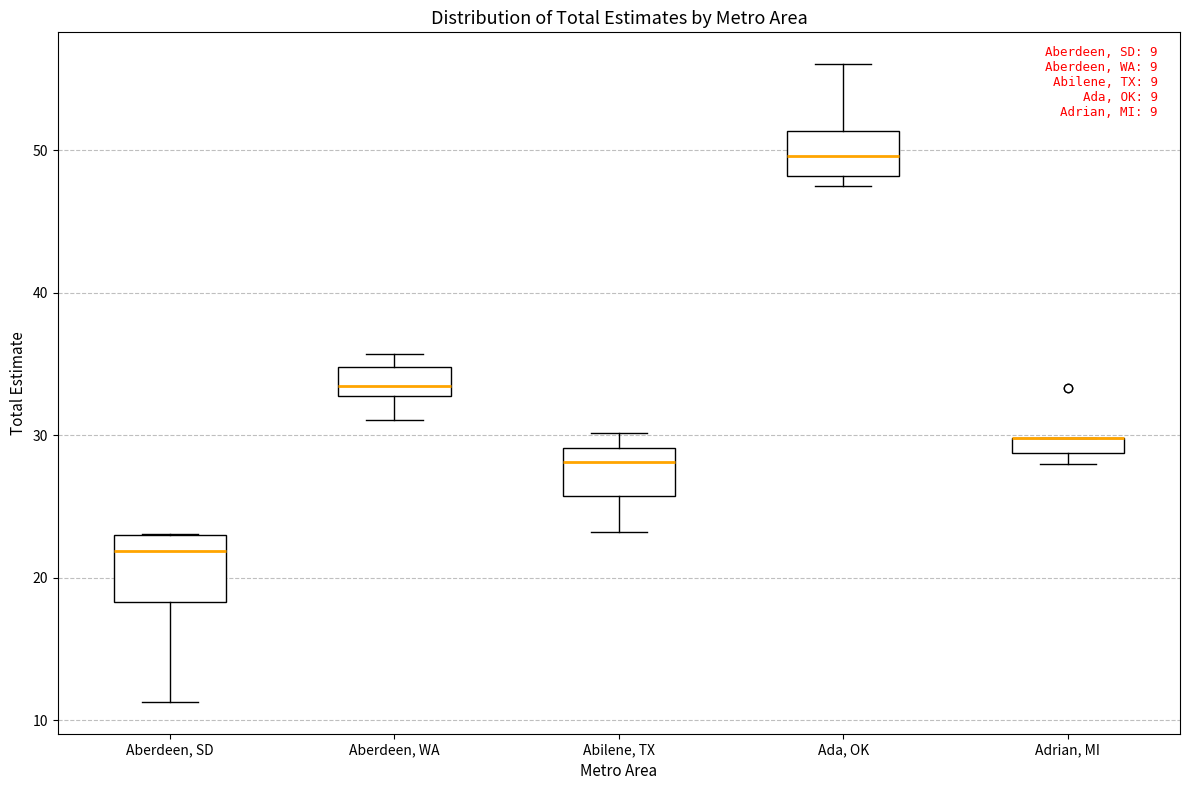

Where is the lower edge of the box for Adrian, MI on the y-axis? The values are not printed on the chart, so give them approximately, as read against the axis.

29